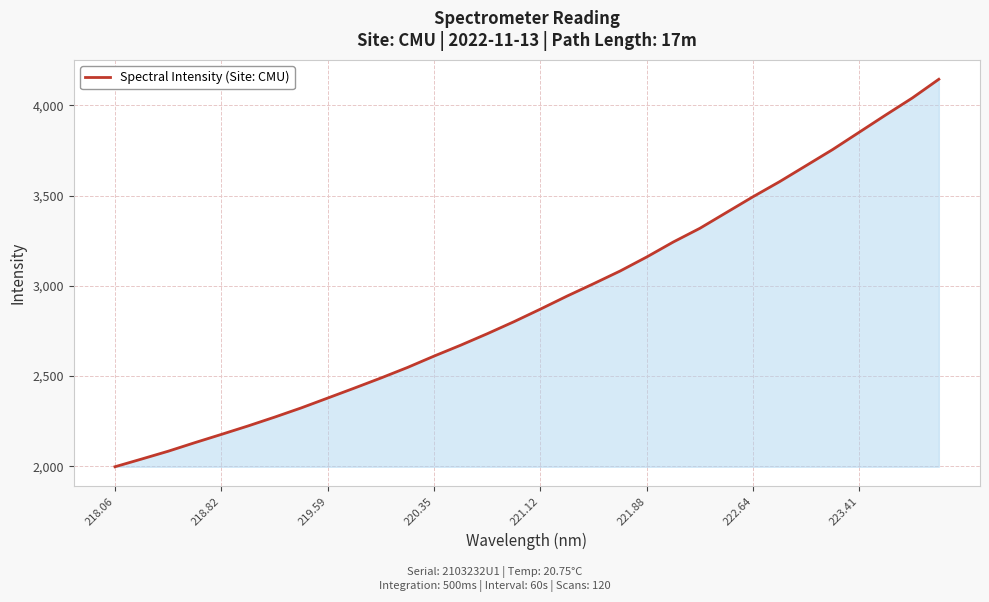

What is the greatest value displayed?

4145.3